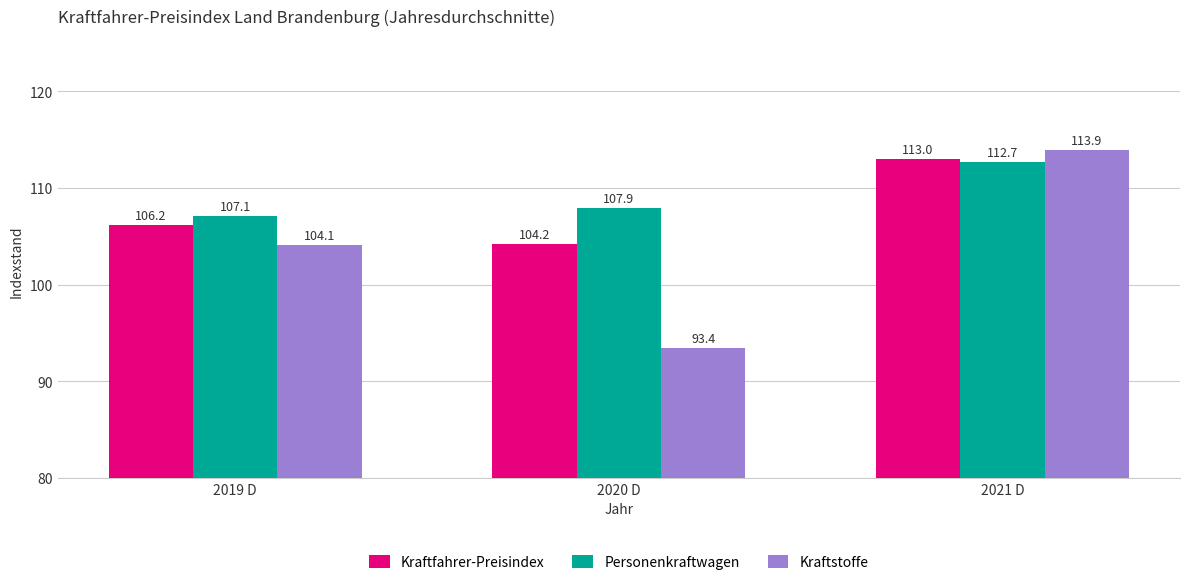

What is the sum of the Kraftfahrer-Preisindex values at 2019 D and 2020 D?

210.4